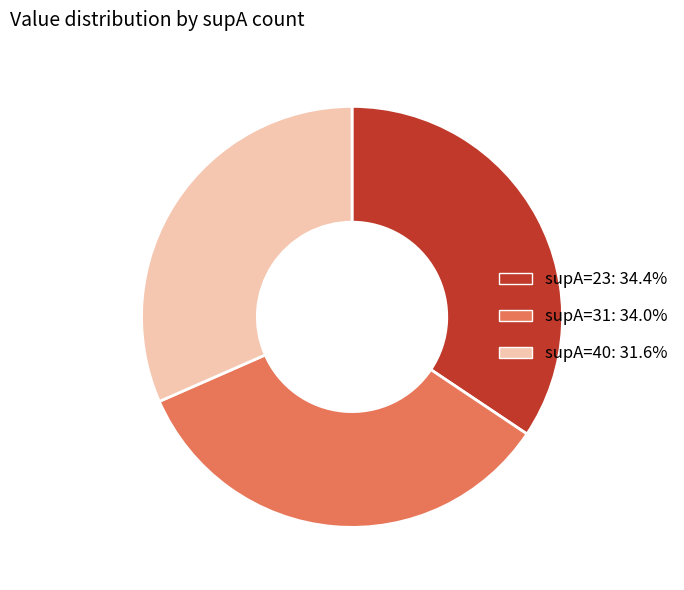

Is the sum of supA=23: 34.4% and supA=40: 31.6% greater than half?

Yes